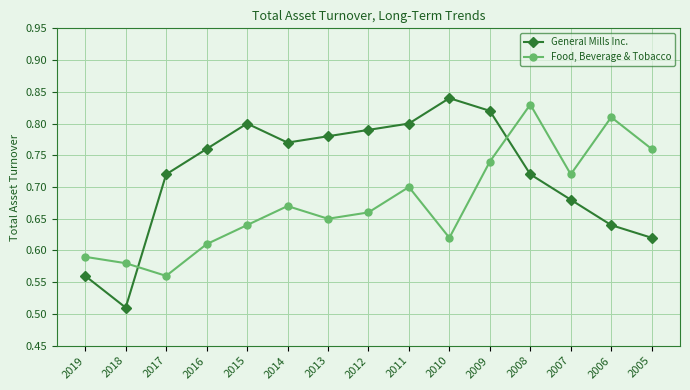

Which series has the widest spread of values?

General Mills Inc.